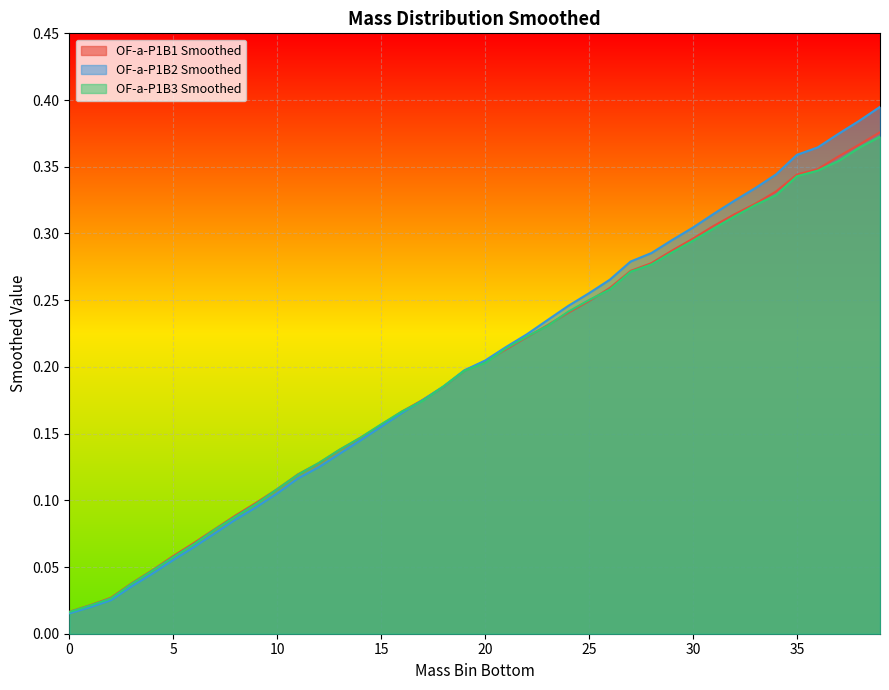

Which series has the largest range (max minus min)?

OF-a-P1B2 Smoothed